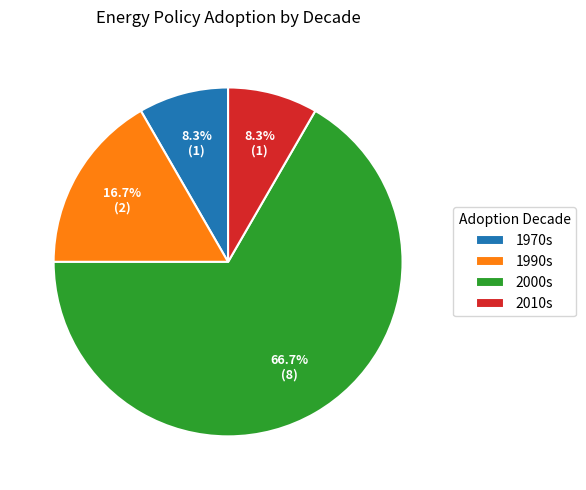

How many segments does this pie chart have?

4